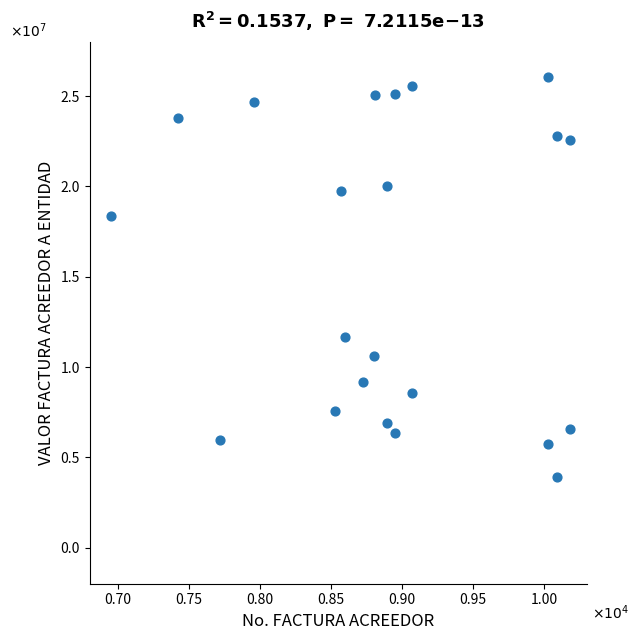

What is the range of Y values (max minus min)?

2.2